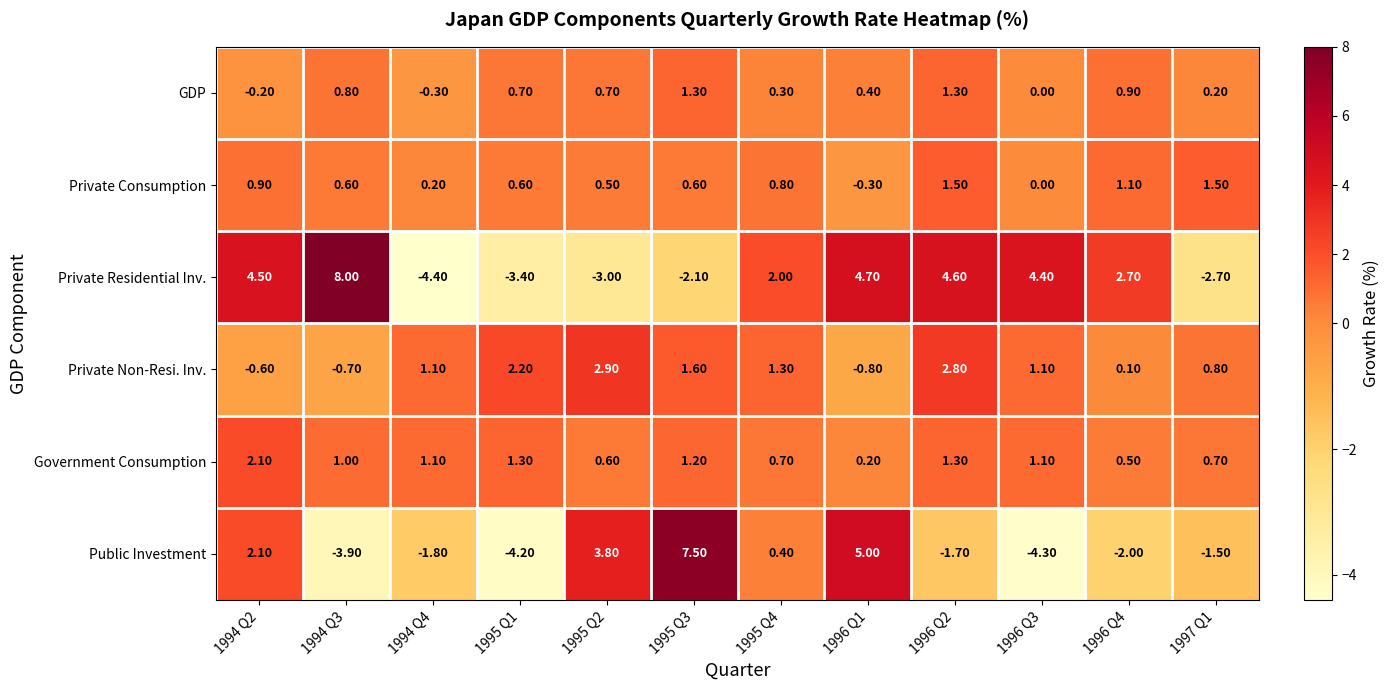

At how many categories does at least one series exceed 0?

12